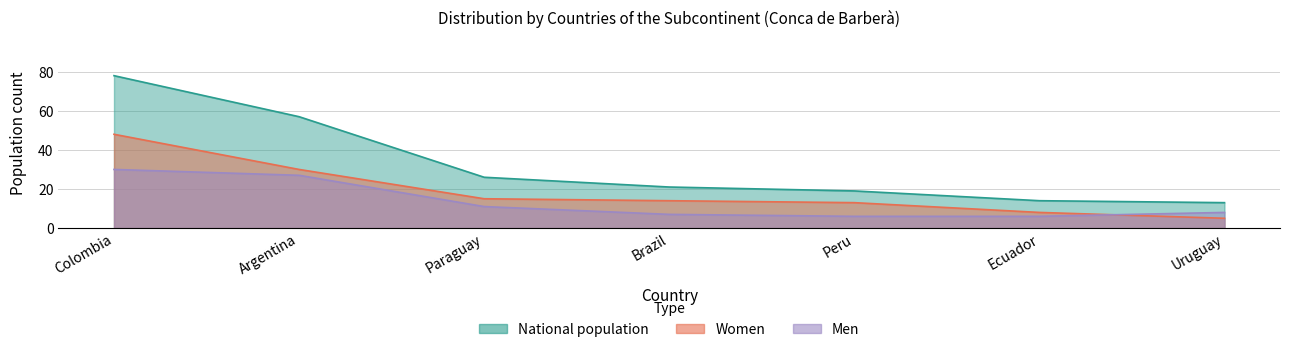

What is the difference between the Men values at Argentina and Colombia?

3